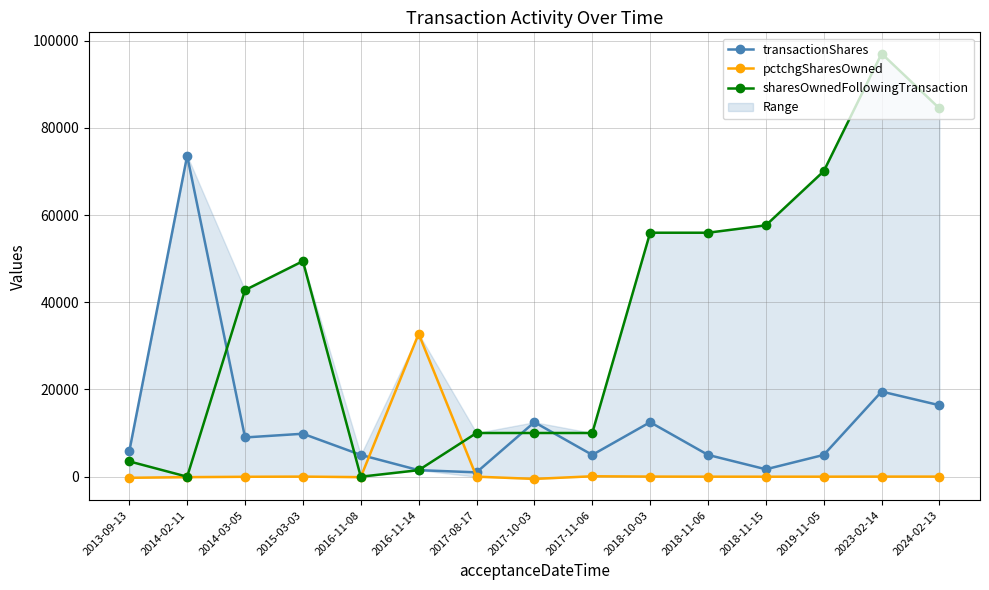

What position from the left is 2024-02-13?

15